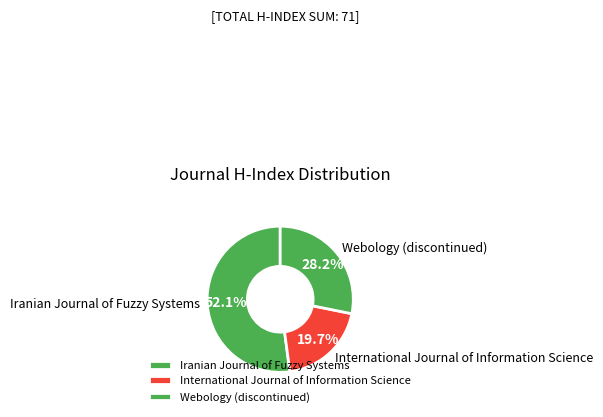

How many segments does this pie chart have?

3